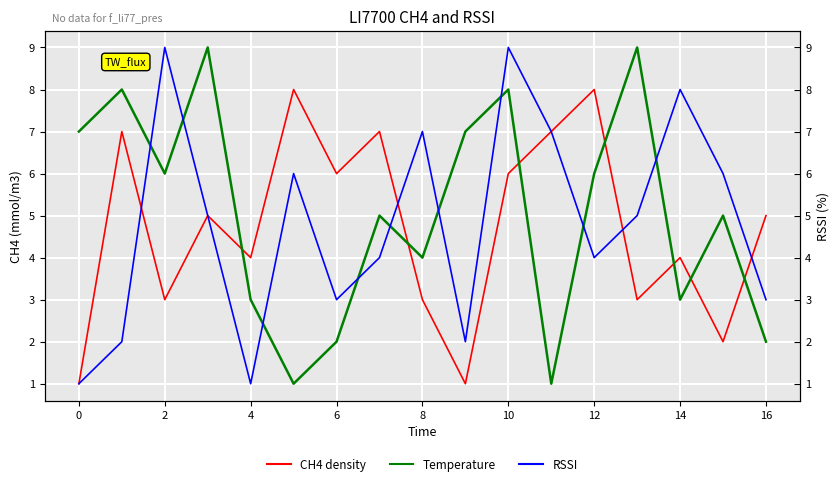

List the series in order of their overall mean, lowest first.

CH4 density, RSSI, Temperature